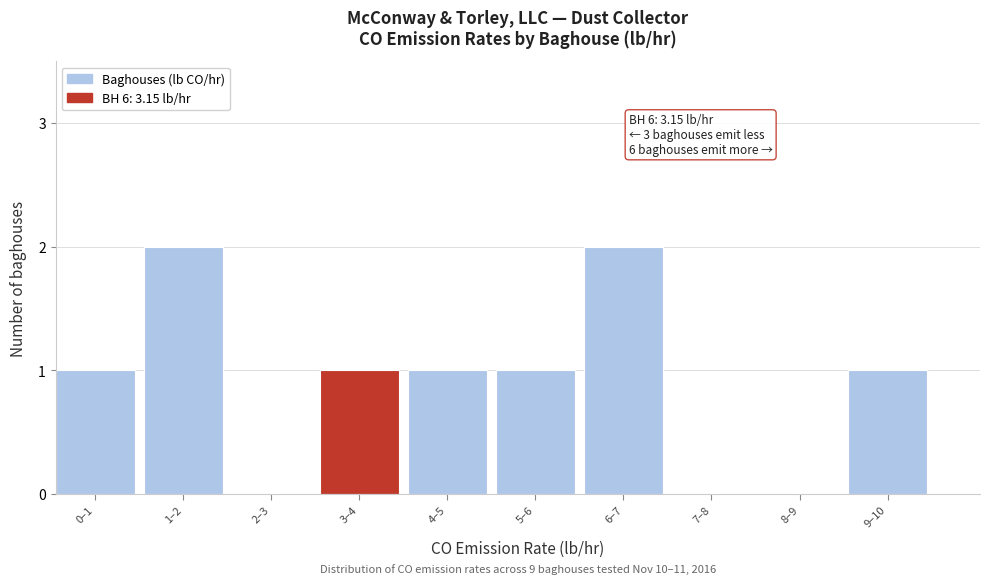

Reading left to right, extract all data points from this chart.

0–1=1	1–2=2	2–3=0	3–4=1	4–5=1	5–6=1	6–7=2	7–8=0	8–9=0	9–10=1